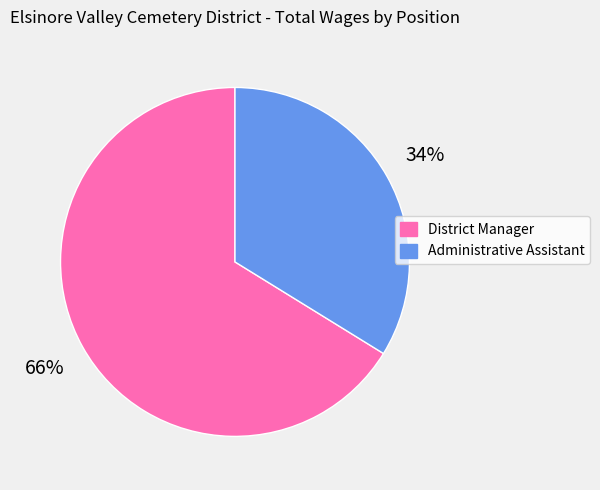

Which has a higher value, Administrative Assistant or District Manager?

District Manager